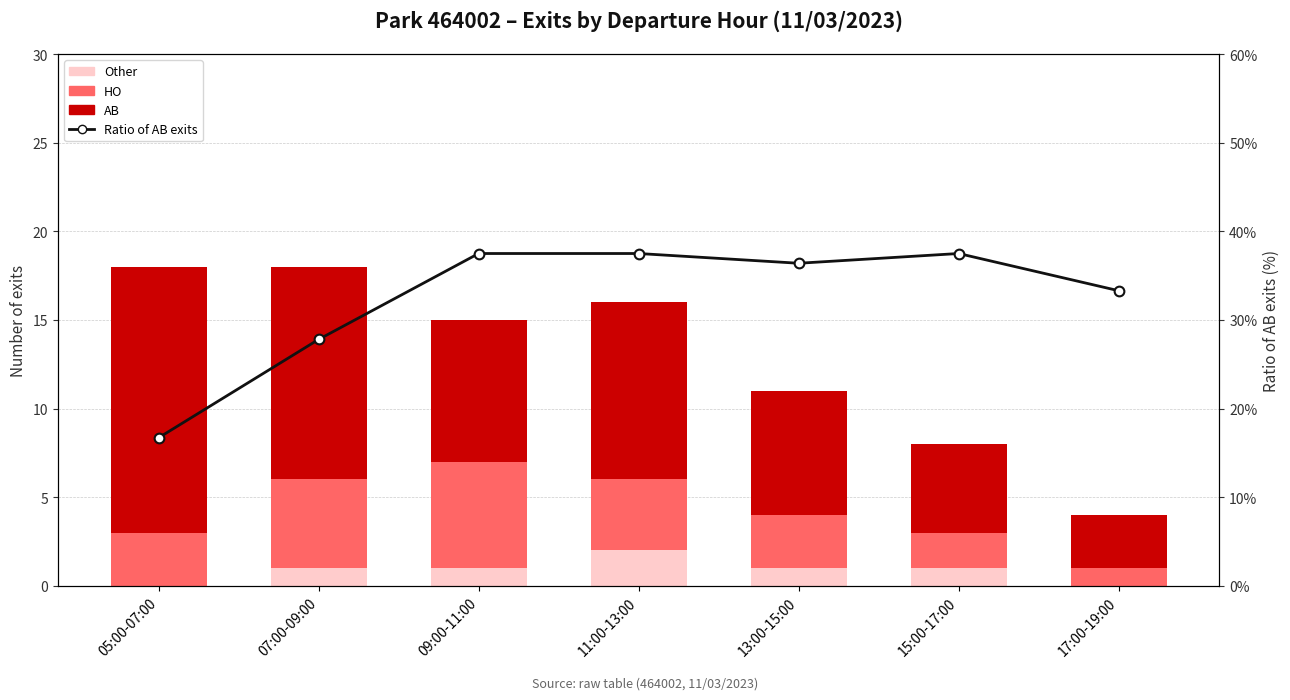

What position from the right is 15:00-17:00?

2